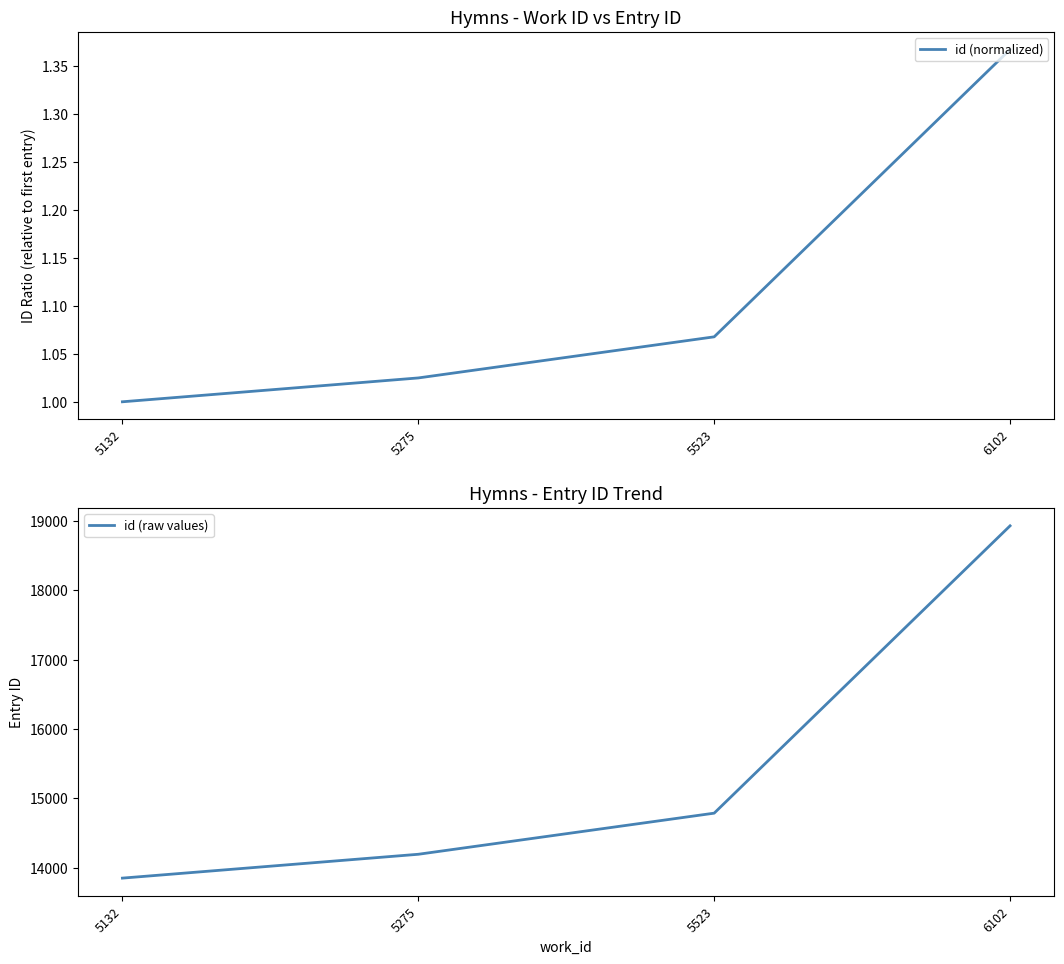

Is it true that id (normalized) equals 1.5 at 5523?

False